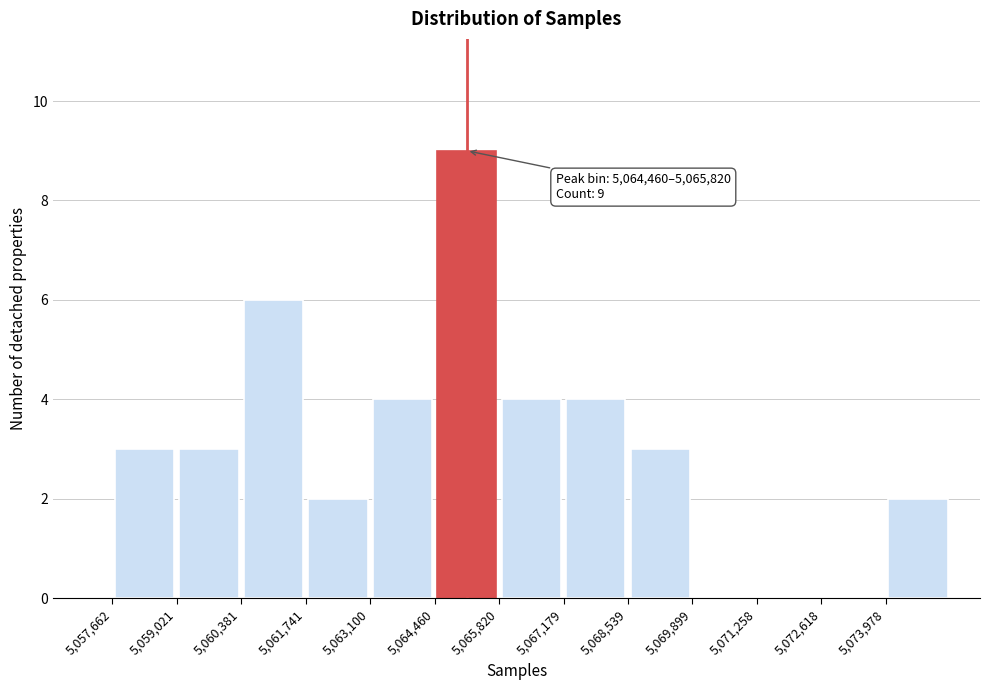

Over which range of the x-axis is the bar tallest?

5064400 to 5065800